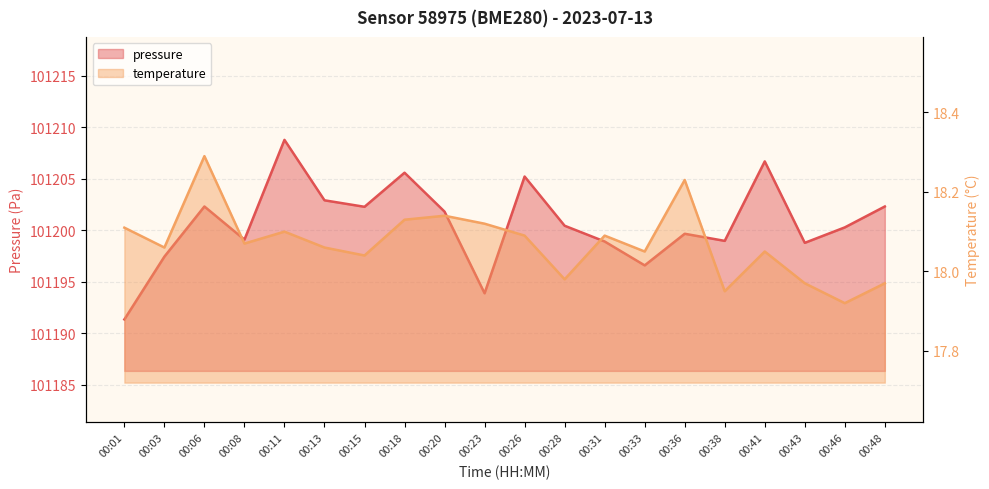

At how many categories does at least one series exceed 44791?

20